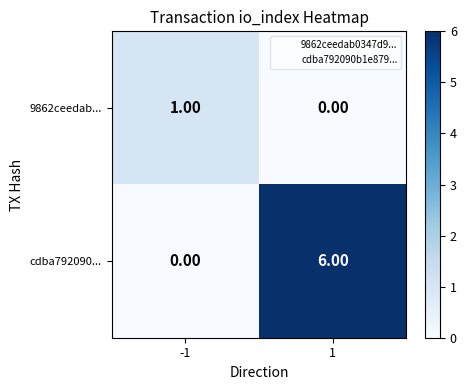

What is the total value across all series at 1?

6